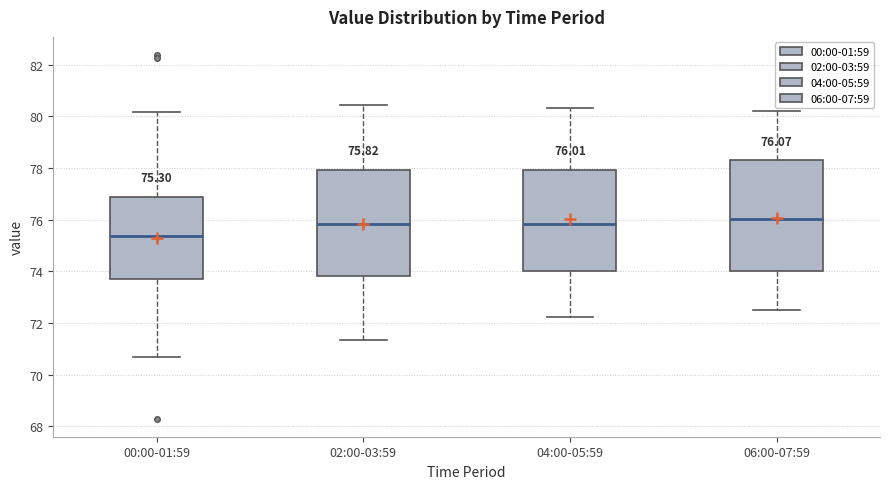

Which box's median line is the lowest?

00:00-01:59